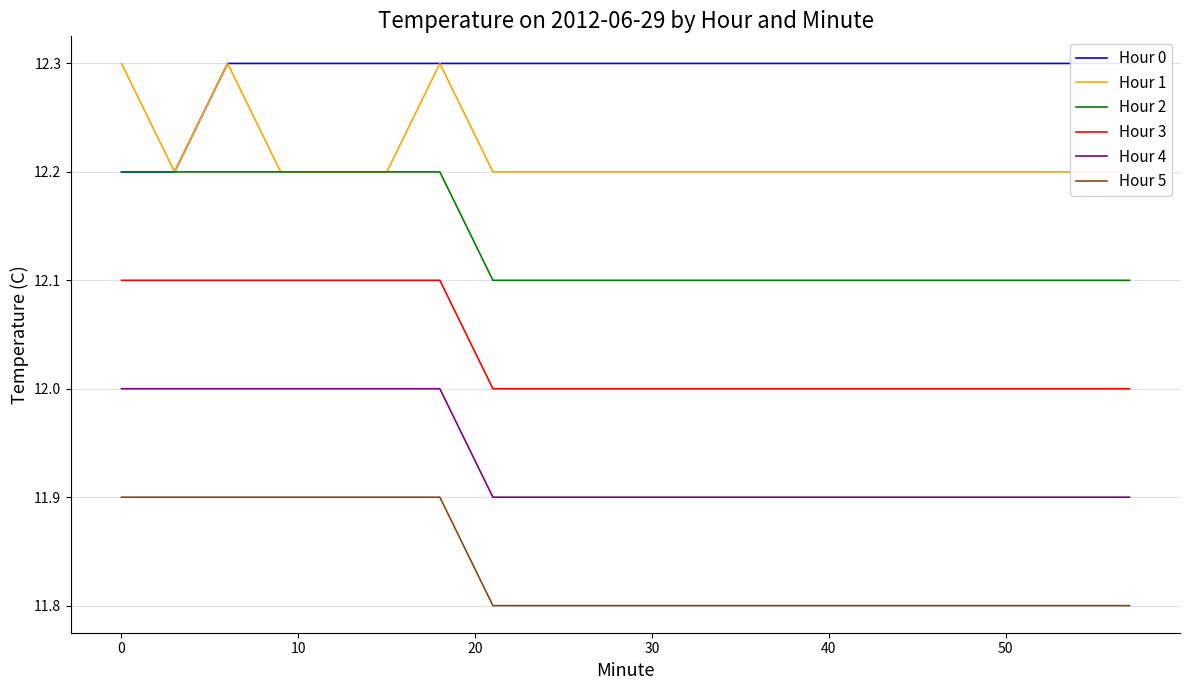

True or false: Hour 1 and Hour 5 intersect in this chart.

False